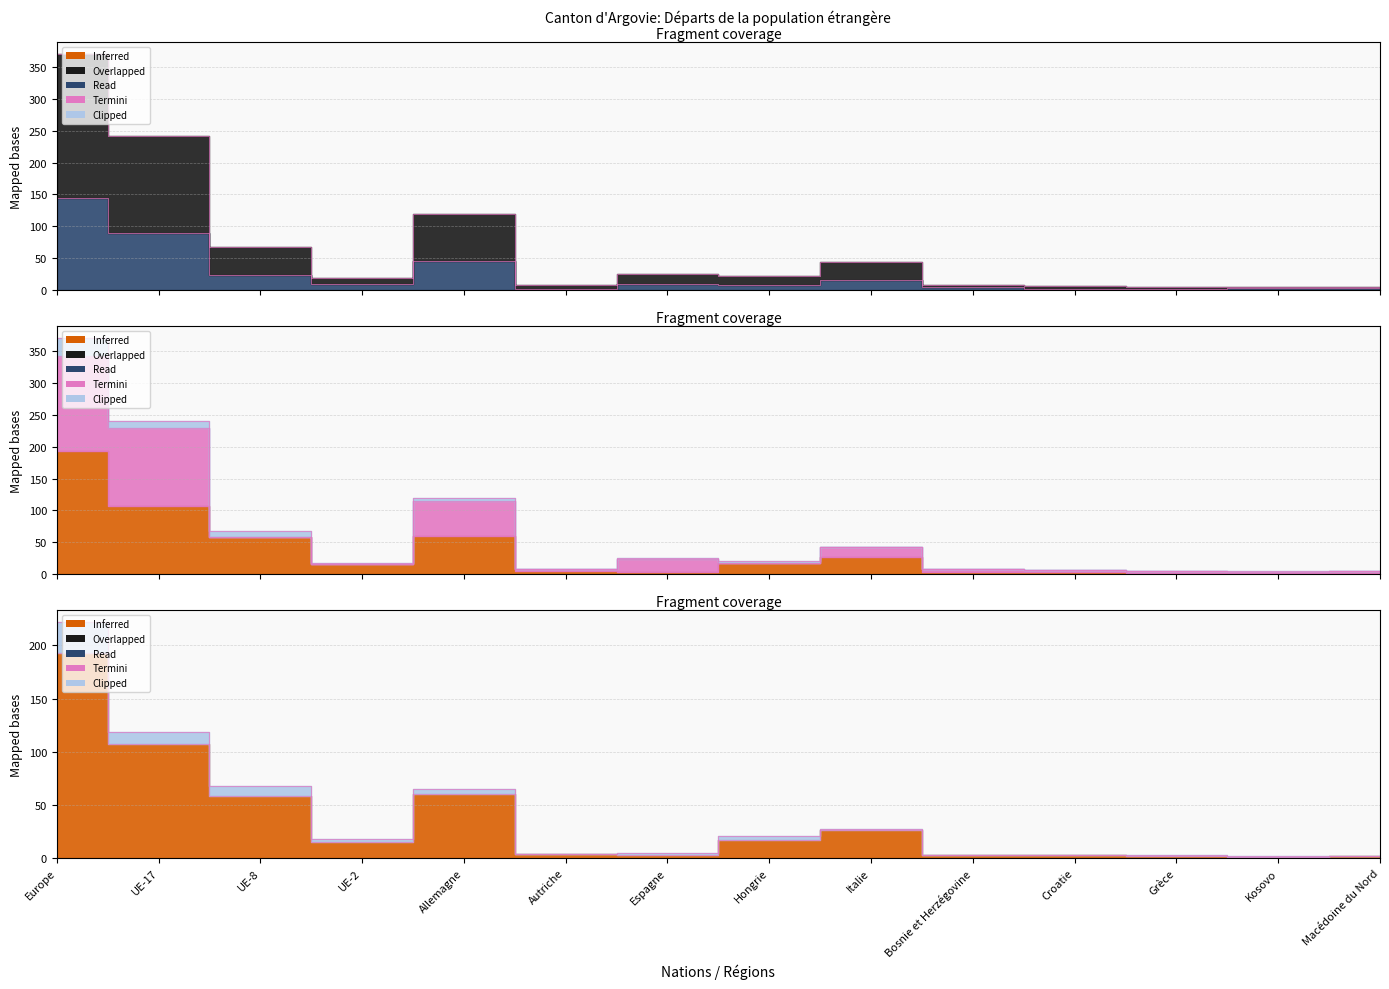

Rank the categories by Total (Hommes) value from lowest to highest.

Kosovo, Grèce, Macédoine du Nord, Croatie, Autriche, Bosnie et Herzégovine, UE-2, Hongrie, Espagne, Italie, UE-8, Allemagne, UE-17, Europe